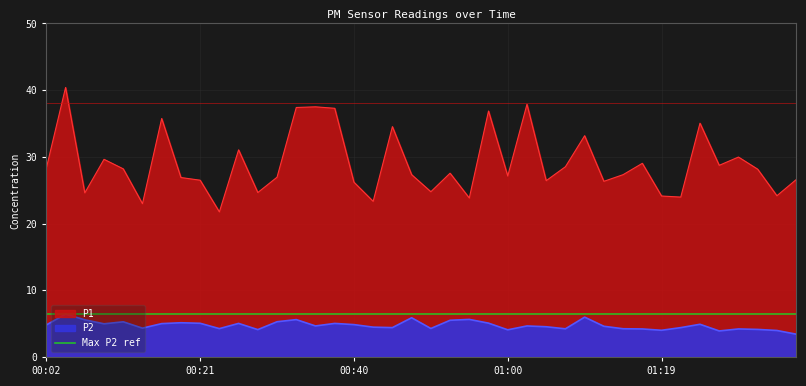

At which category is the sum across all series the highest?

00:04